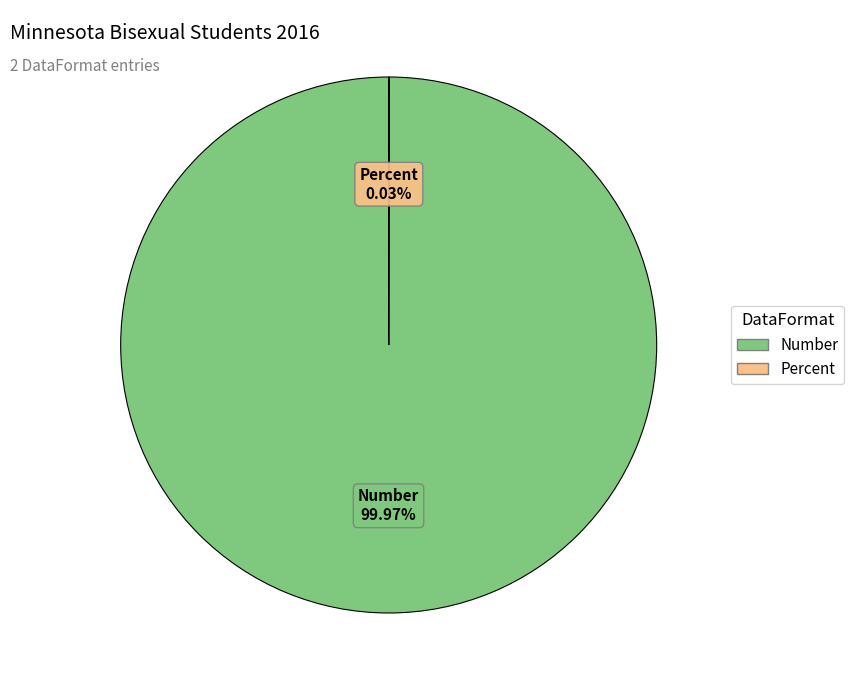

Which slice is the largest?

Number